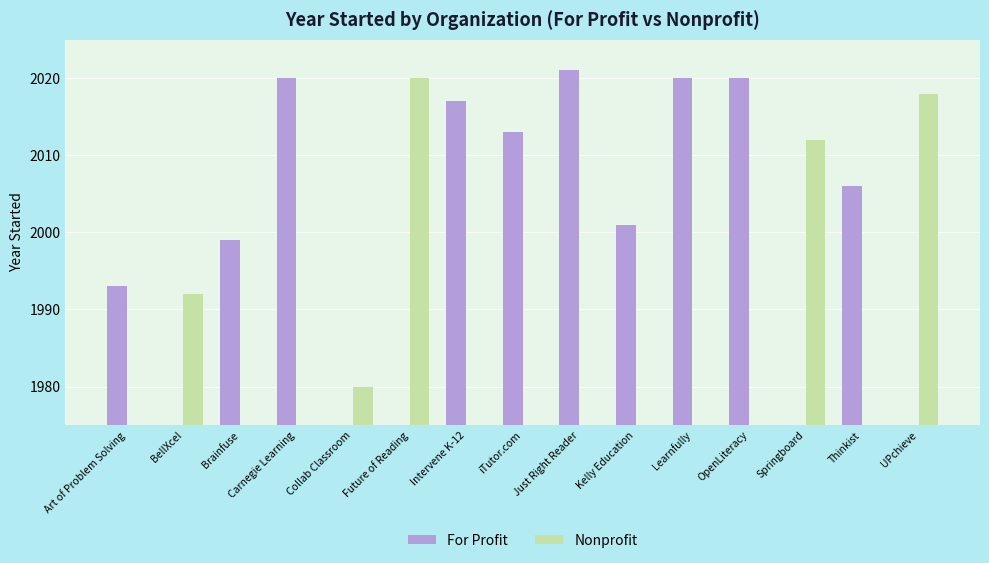

Reading left to right, transcribe all the data shown in this chart.

For Profit: 1993	0	1999	2020	0	0	2017	2013	2021	2001	2020	2020	0	2006	0
Nonprofit: 0	1992	0	0	1980	2020	0	0	0	0	0	0	2012	0	2018